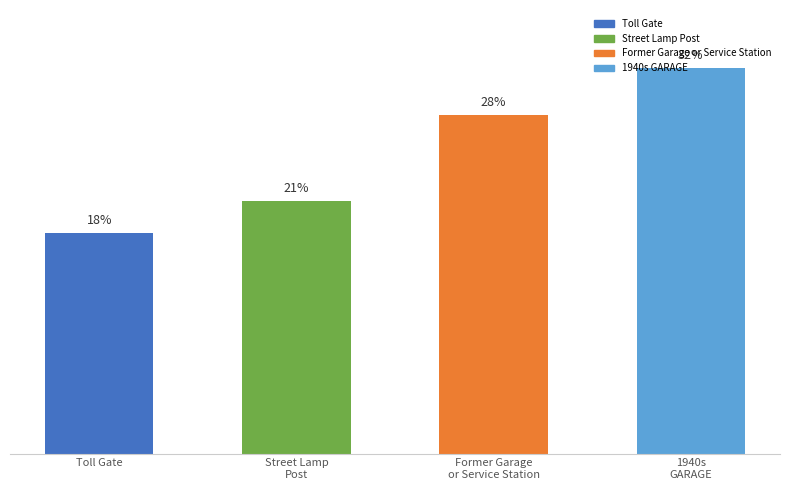

Are the bars horizontal?

No